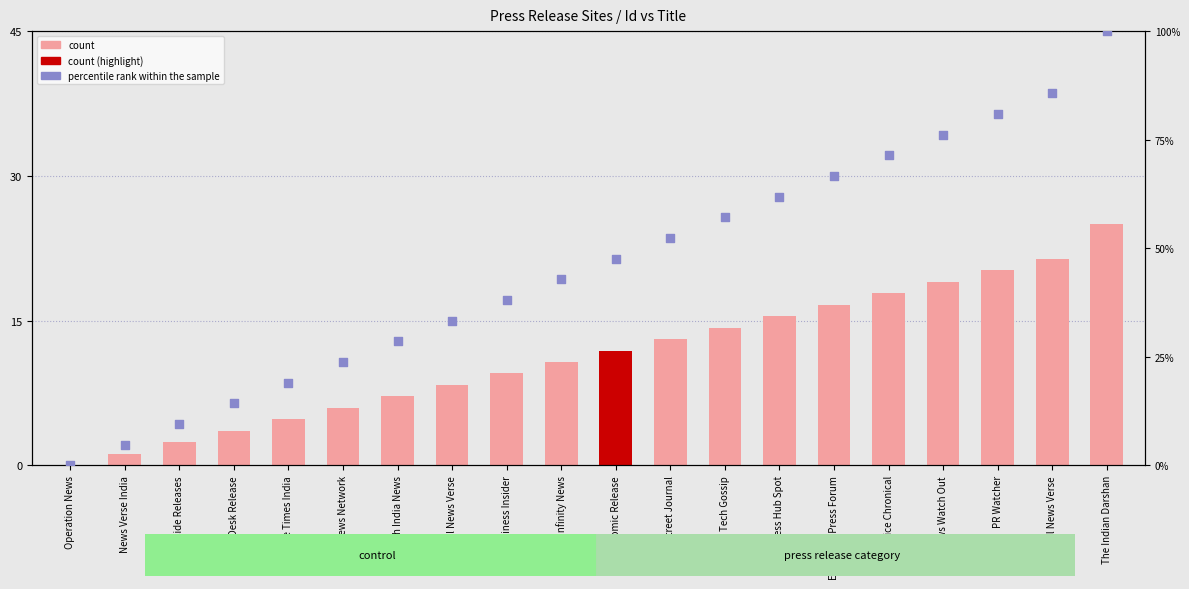

Is the value of count at India Street Journal greater than the value of percentile rank within the sample at Finance Times India?

No